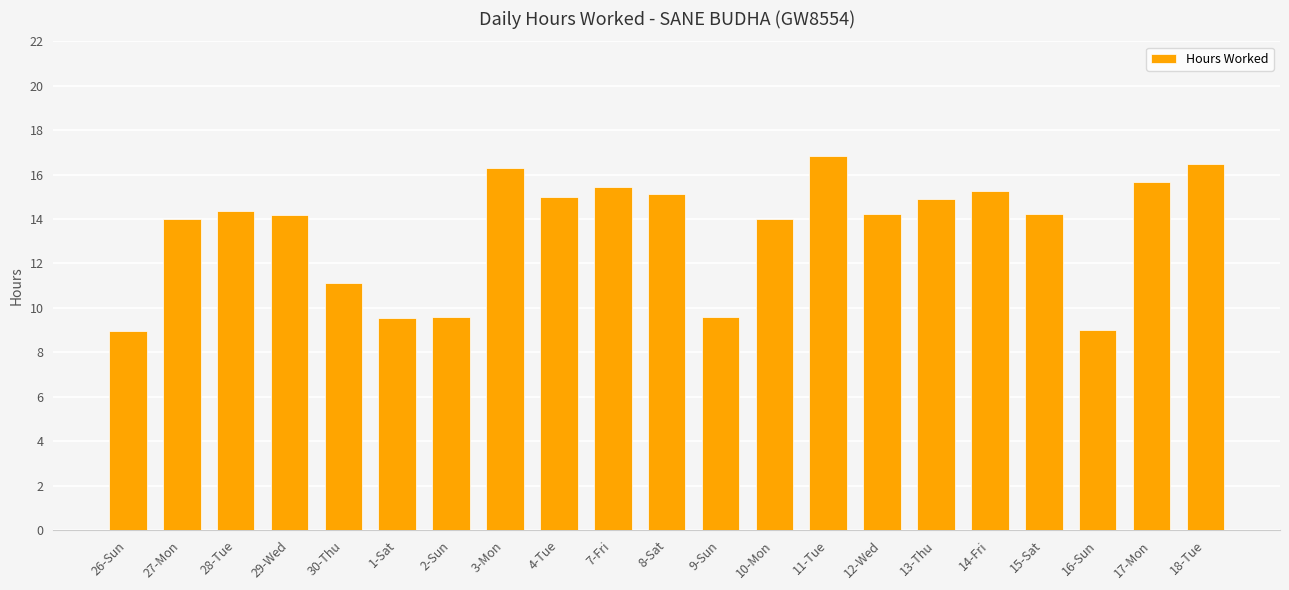

What is the maximum value shown in the chart?

16.8